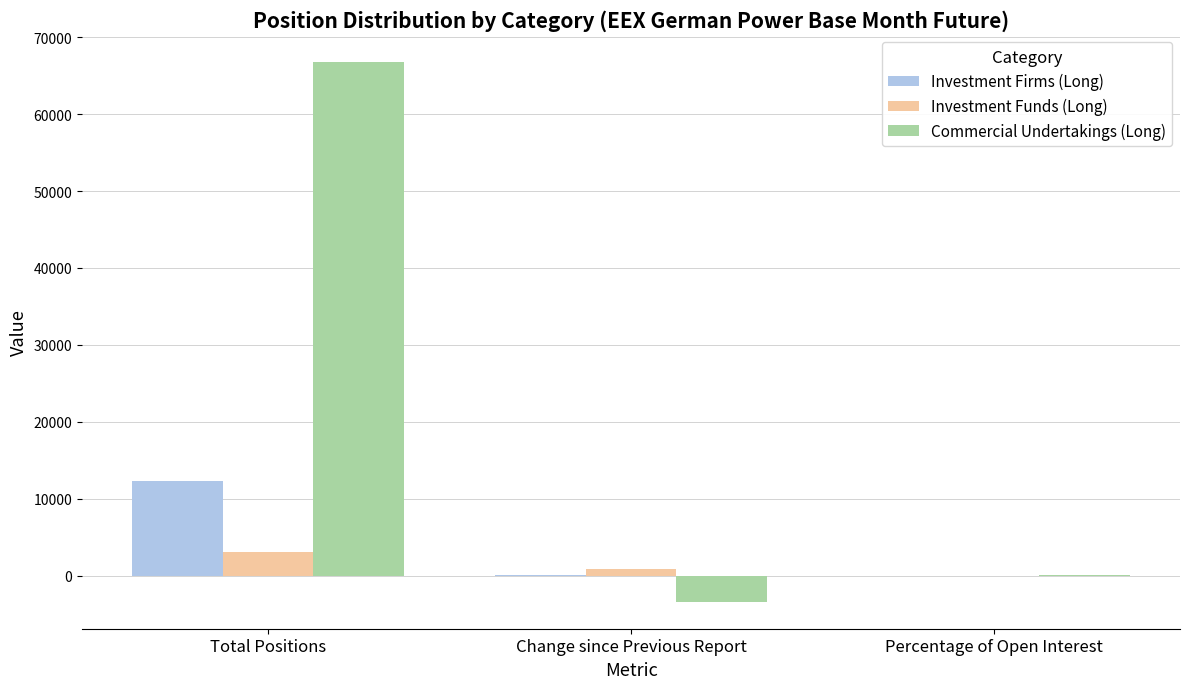

Where is Investment Funds (Long) nearest to the value 1507?

Change since Previous Report